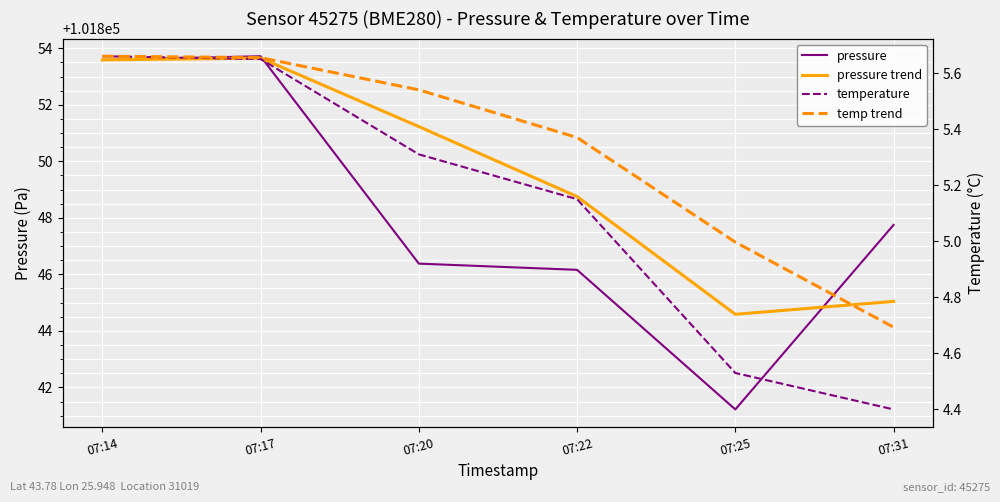

What is the value of the temperature point at the 4th from the left?

5.2